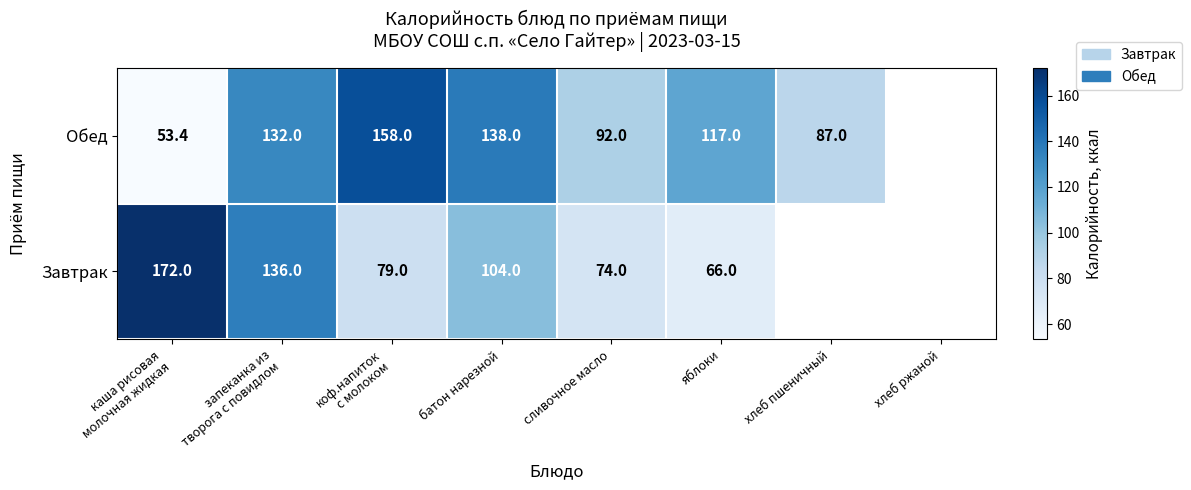

What is the sum of the Обед values at батон нарезной and сливочное масло?

230.0